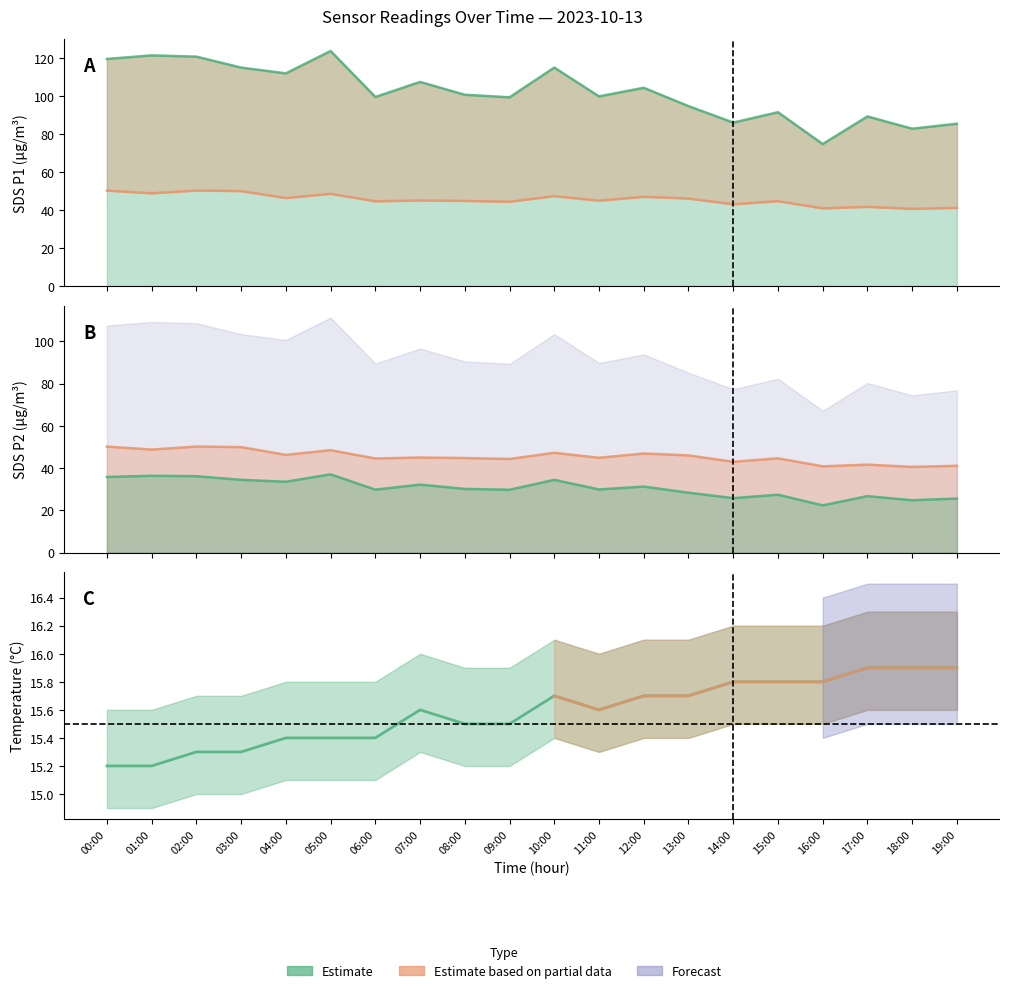

Reading right to left, list all the values displayed in this chart.

SDS_P1: 85.4	82.8	89.2	74.7	91.5	86.0	94.7	104.3	99.8	114.9	99.3	100.6	107.4	99.5	123.7	111.9	114.9	120.7	121.3	119.5
SDS_P2: 41.1	40.6	41.7	40.9	44.6	43.0	46.0	47.0	44.9	47.3	44.4	44.8	45.0	44.6	48.5	46.3	50.0	50.2	48.8	50.2
Temp: 15.9	15.9	15.9	15.8	15.8	15.8	15.7	15.7	15.6	15.7	15.5	15.5	15.6	15.4	15.4	15.4	15.3	15.3	15.2	15.2